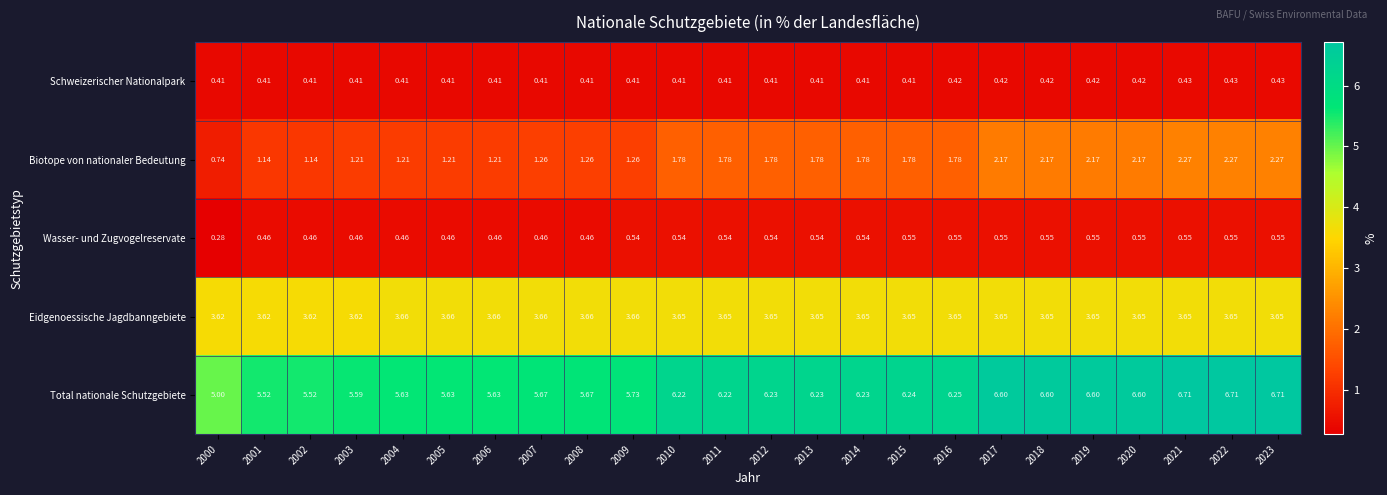

At which category does the chart reach its minimum across all series?

2000